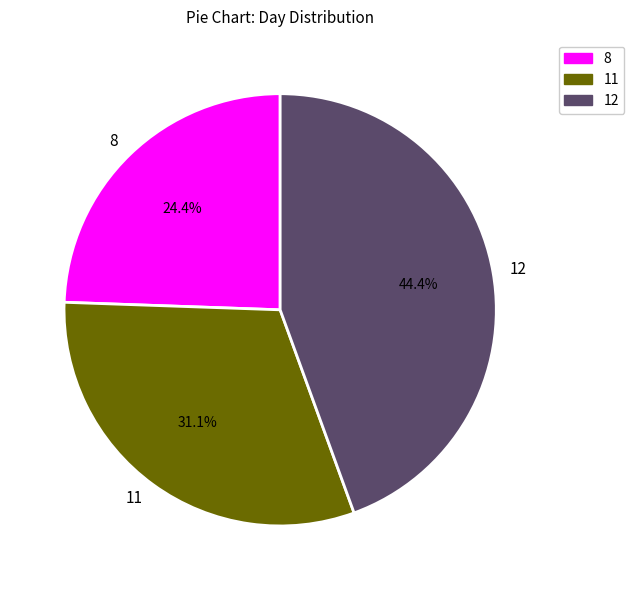

Between 8 and 11, which is larger?

11